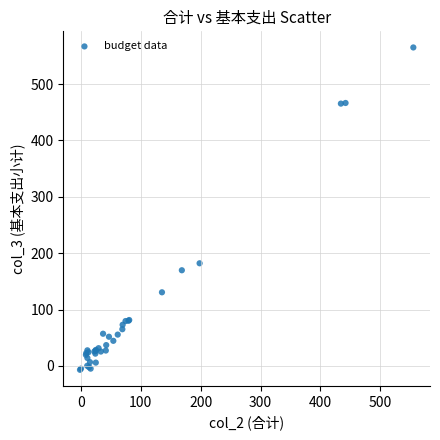

What Y value in the scatter plot is closest to 279?

182.1